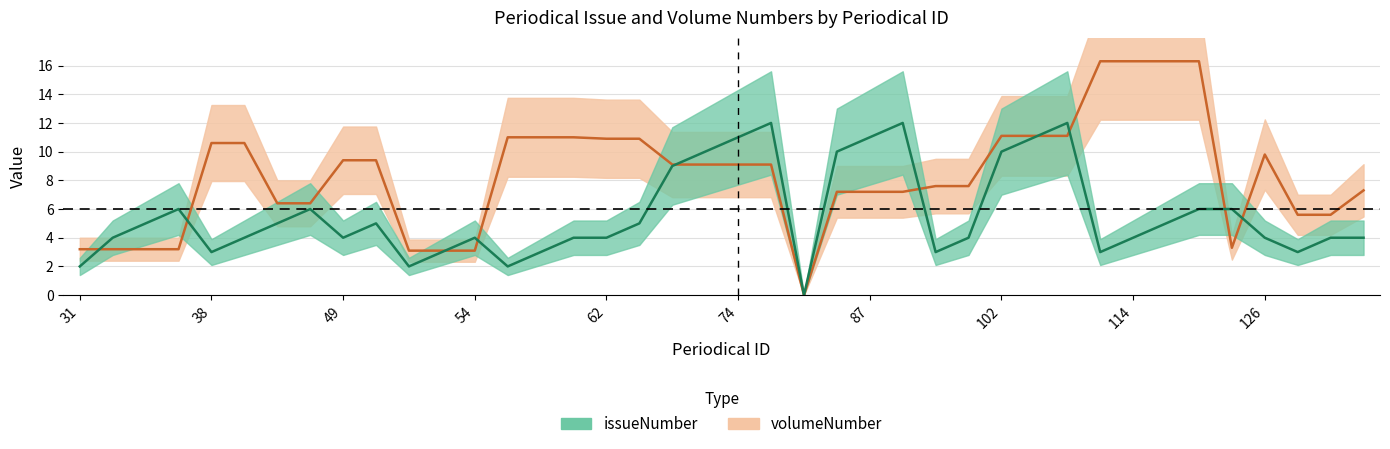

What is the value of the issueNumber point at the 16th from the left?

4.0